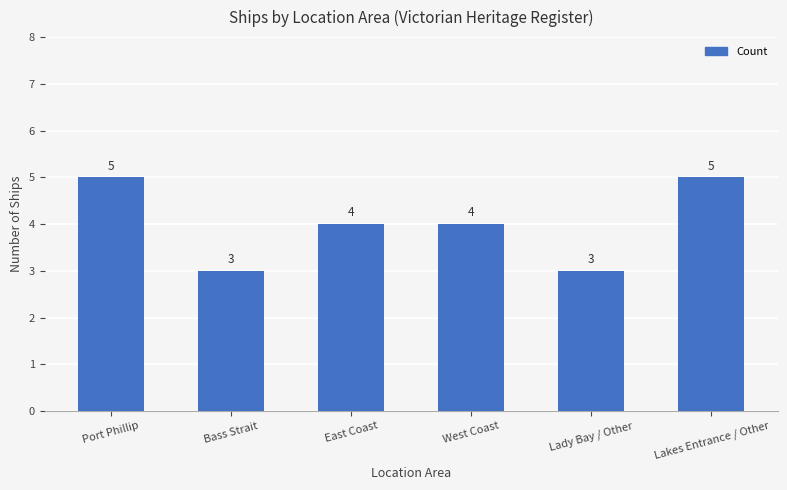

Where does the data first go above 4?

Port Phillip